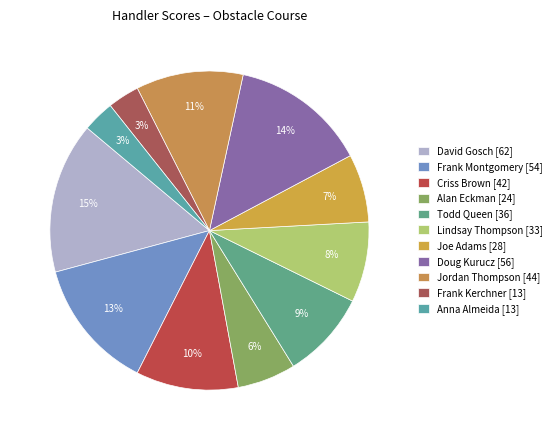

To the nearest percent, what is the combined percentage of Anna Almeida and Todd Queen?

12%